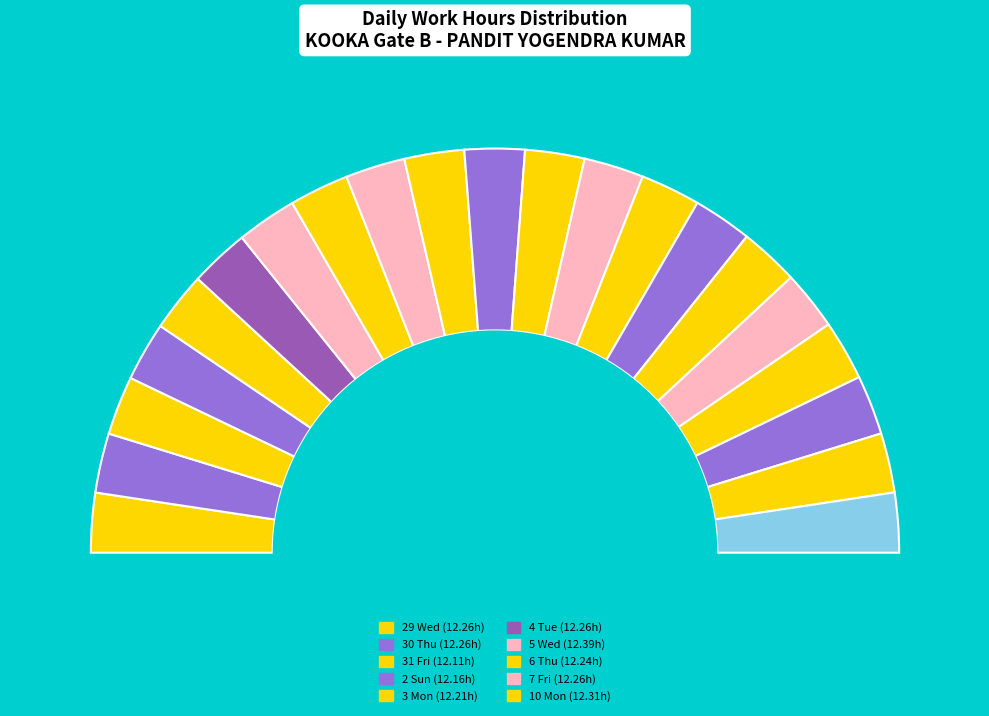

Is there any slice that represents more than half of the pie?

No